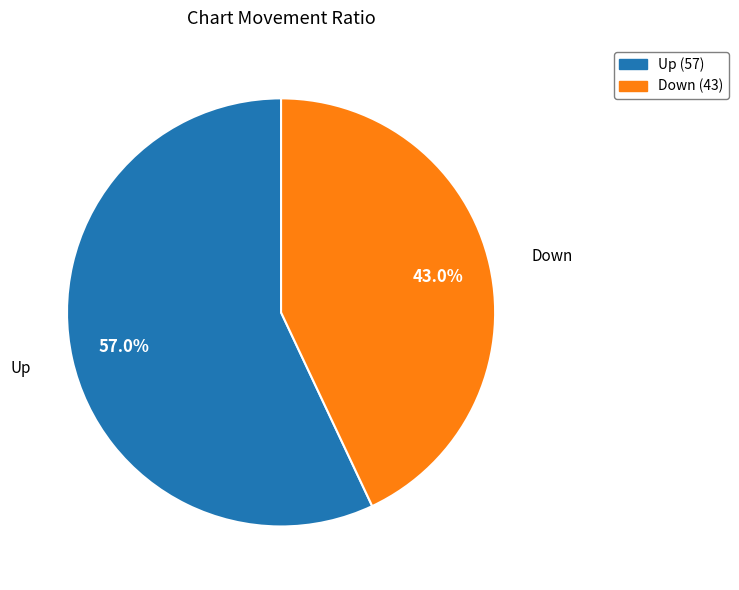

What is the ratio of the value at Down (43) to the value at Up (57)?

0.8